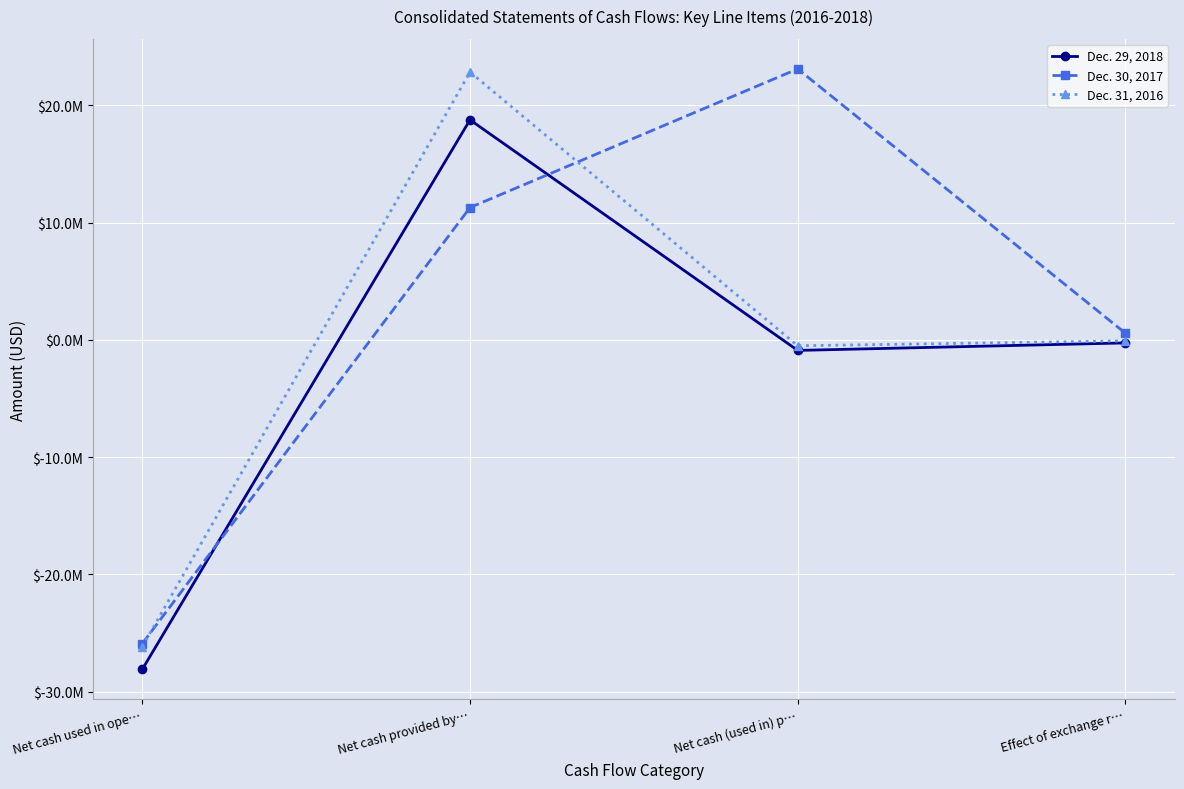

Reading right to left, transcribe all the data shown in this chart.

Dec. 29, 2018: -268223	-907120	18757245	-28103782
Dec. 30, 2017: 560513	23101190	11276727	-25912698
Dec. 31, 2016: -93478	-510597	22833376	-26174695